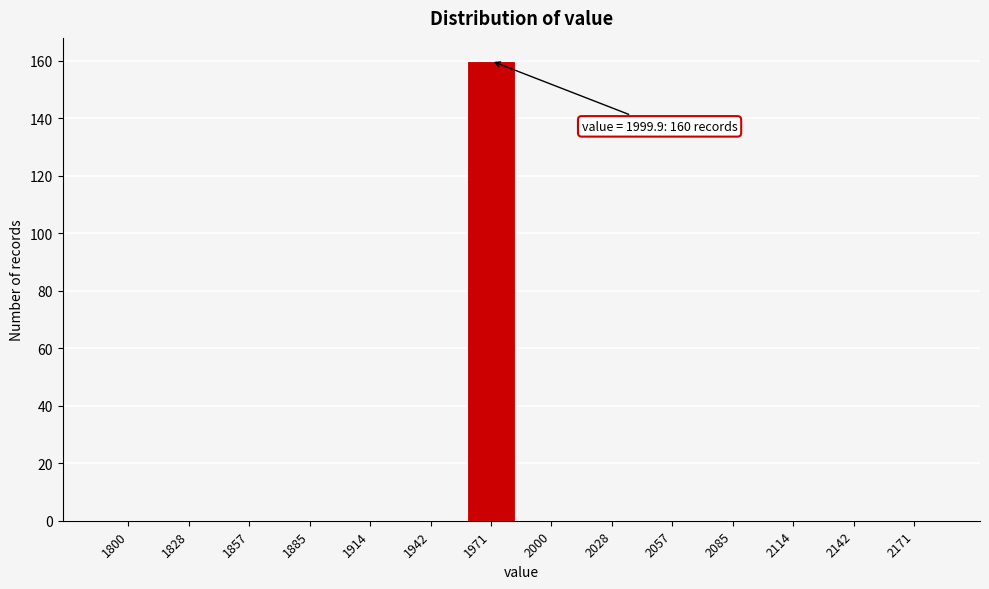

Reading left to right, list all the values displayed in this chart.

1800=0	1828=0	1857=0	1885=0	1914=0	1942=0	1971=160	2000=0	2028=0	2057=0	2085=0	2114=0	2142=0	2171=0